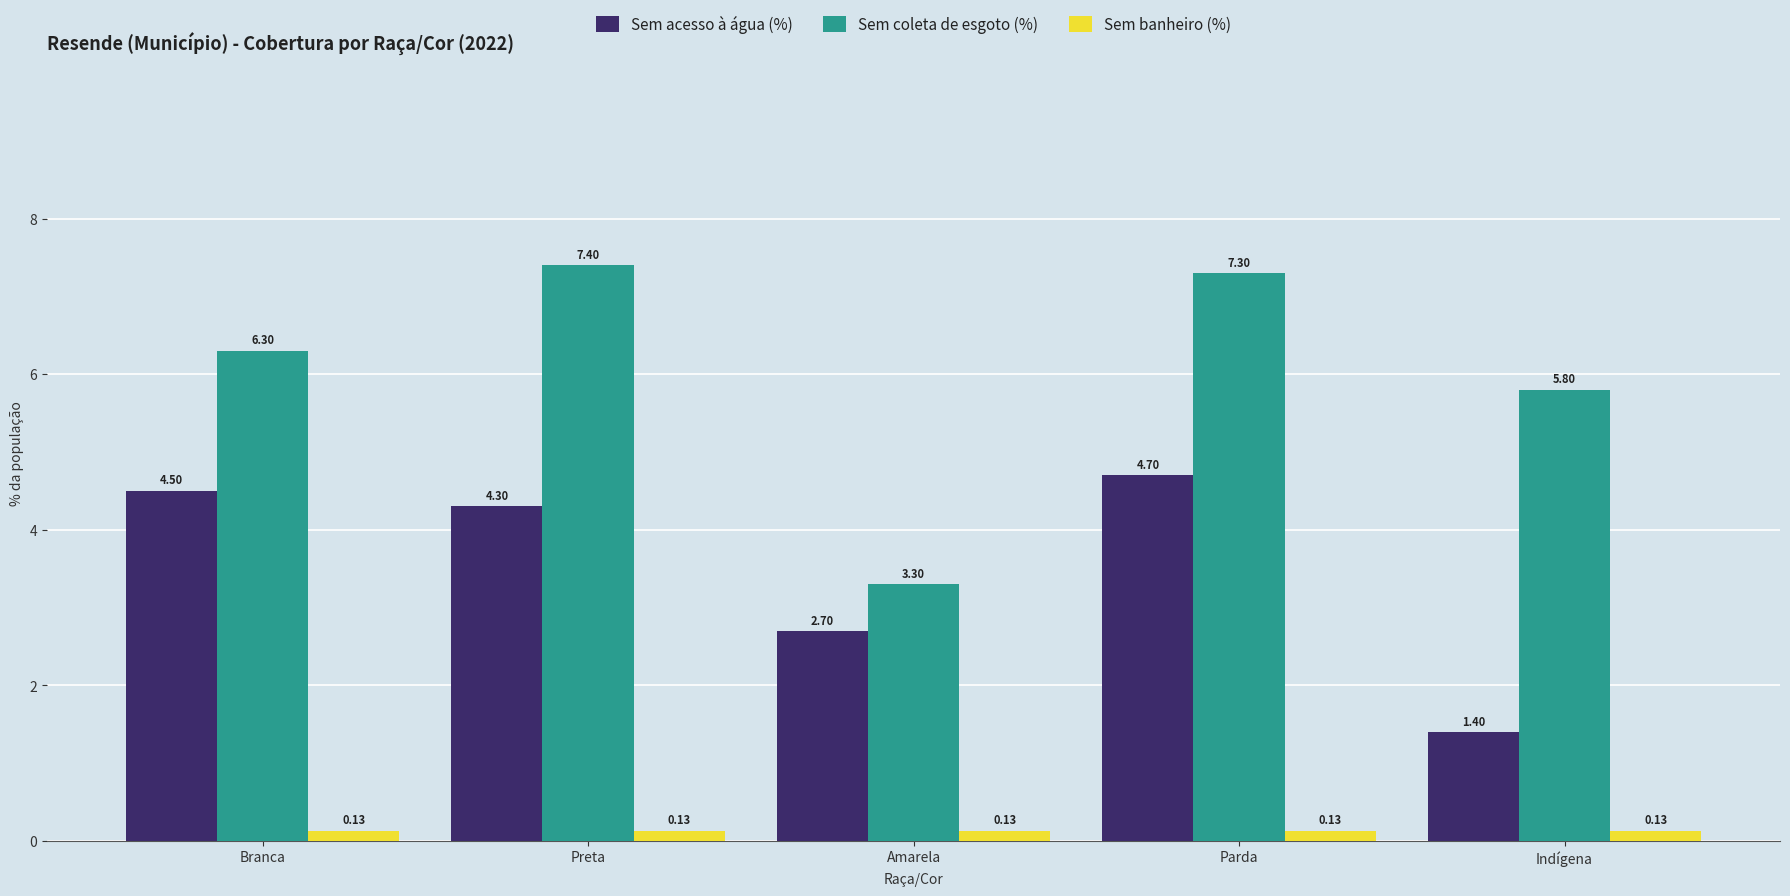

At which category does the chart reach its peak across all series?

Preta